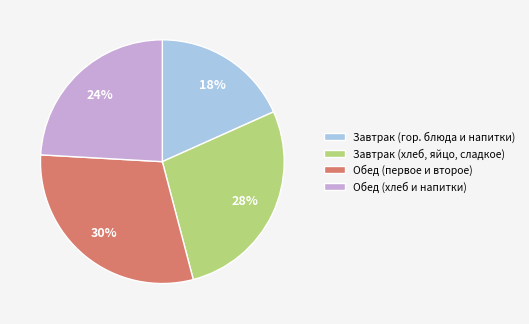

Which has a higher value, Обед (первое и второе) or Обед (хлеб и напитки)?

Обед (первое и второе)